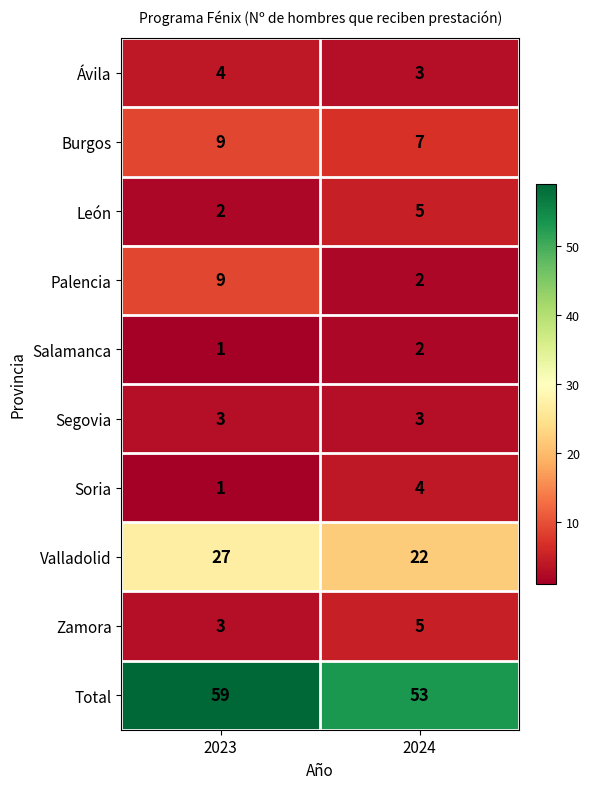

Which series has the largest range (max minus min)?

Palencia